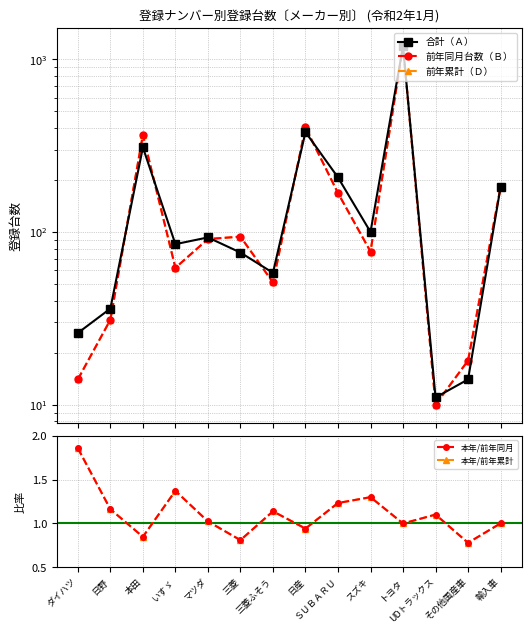

The 本年/前年同月 series shows 1.4 at いすゞ. True or false?

True